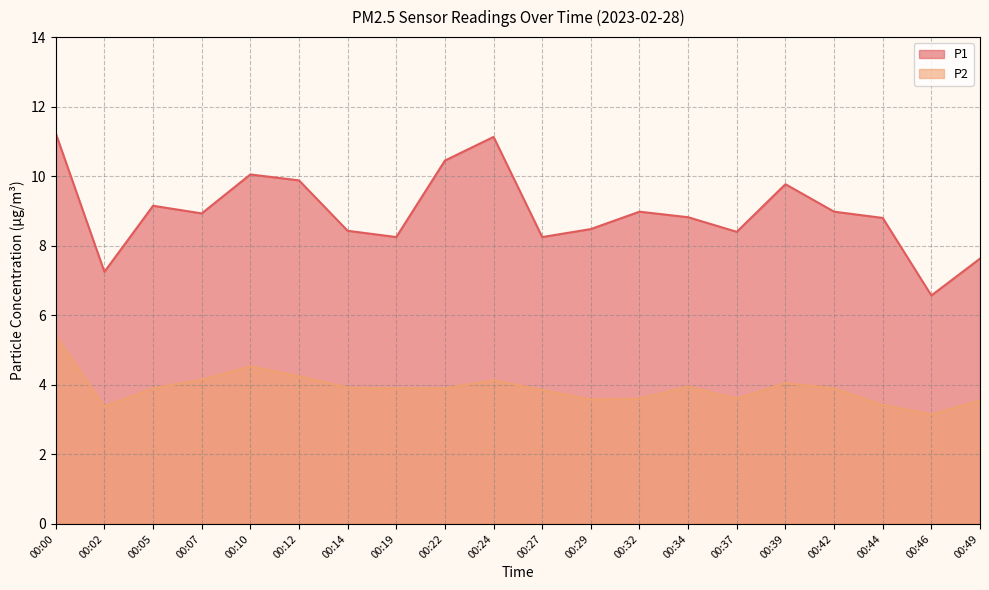

Read the P1 value at 00:02.

7.2